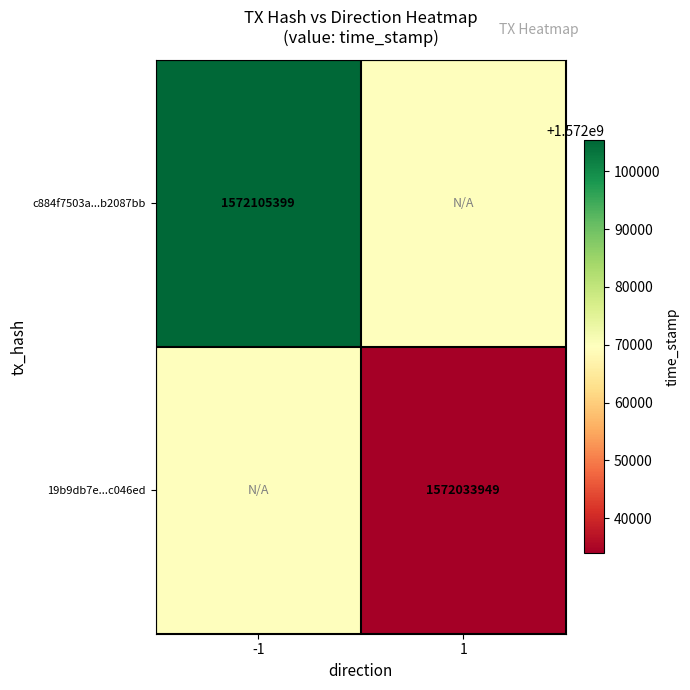

True or false: 19b9db7e...c046ed has a value of 966719399 at 1.

False